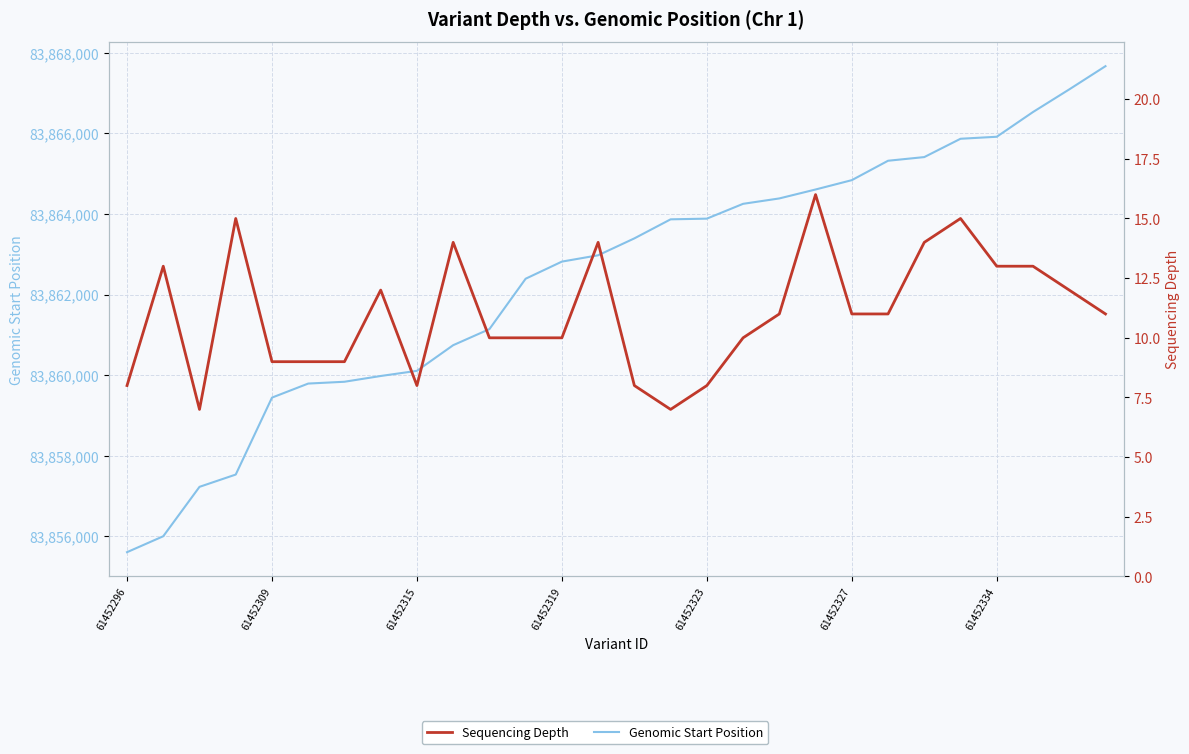

True or false: Genomic Start Position has a value of 46851599 at 61452309.

False